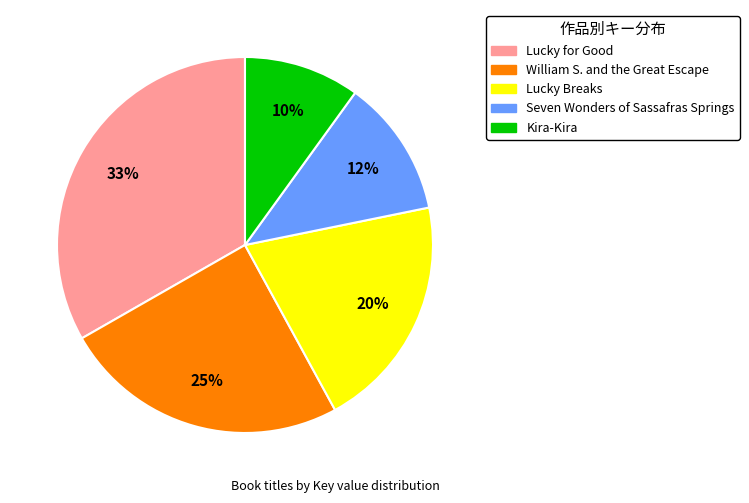

Do Lucky Breaks and Seven Wonders of Sassafras Springs together represent more than half of the pie?

No